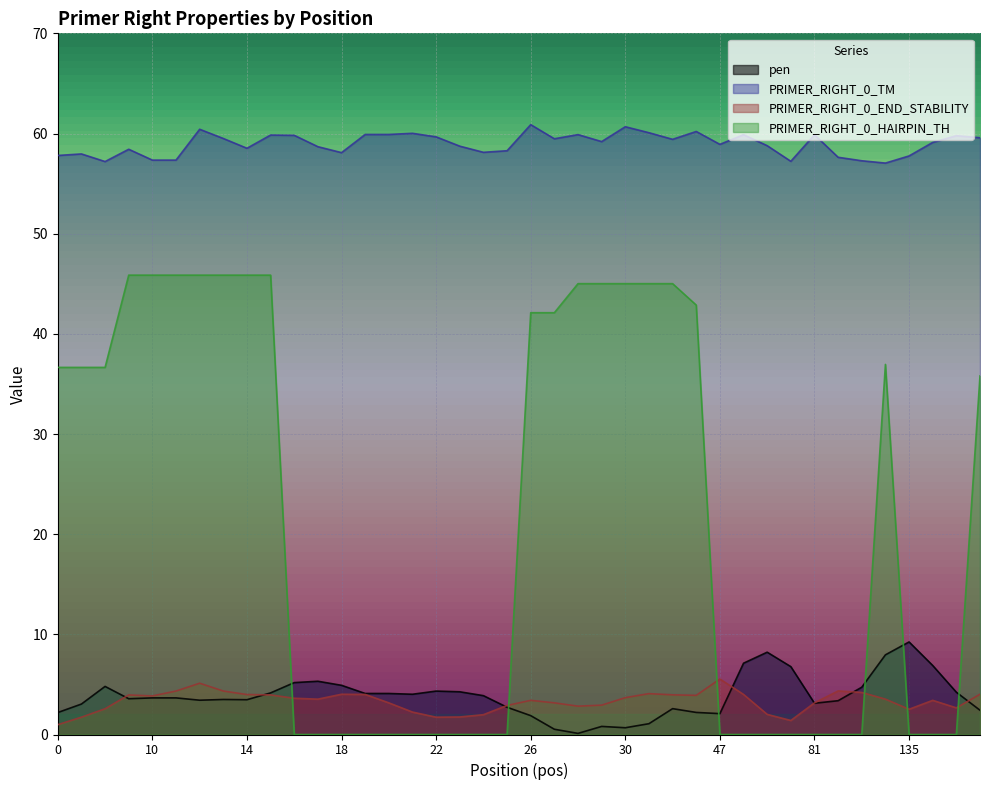

How many intersections are there between pen and PRIMER_RIGHT_0_HAIRPIN_TH?

6